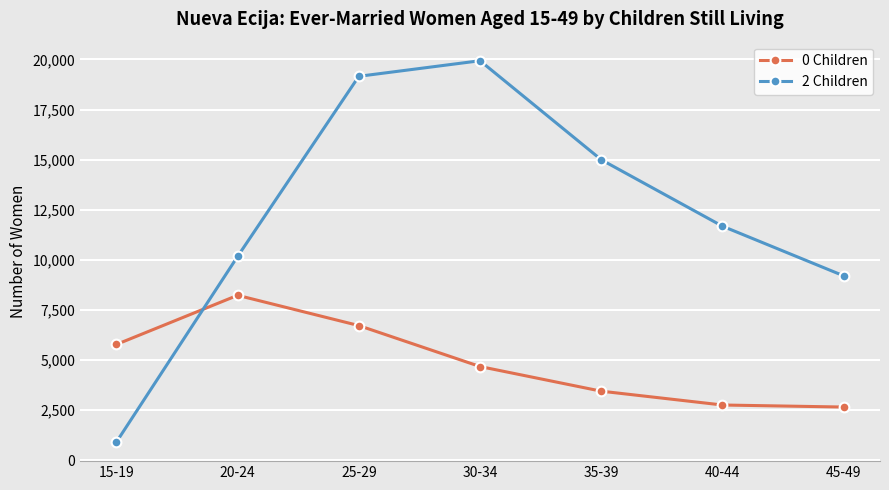

At how many categories does at least one series exceed 9943?

5